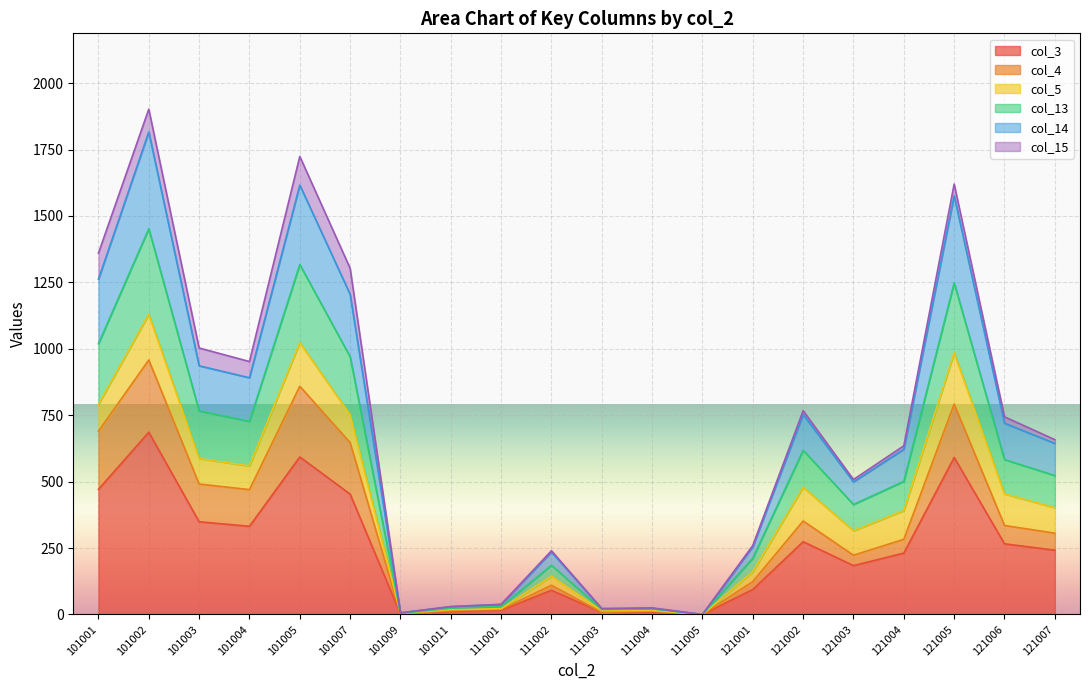

Which category has the lowest value across all series?

111005